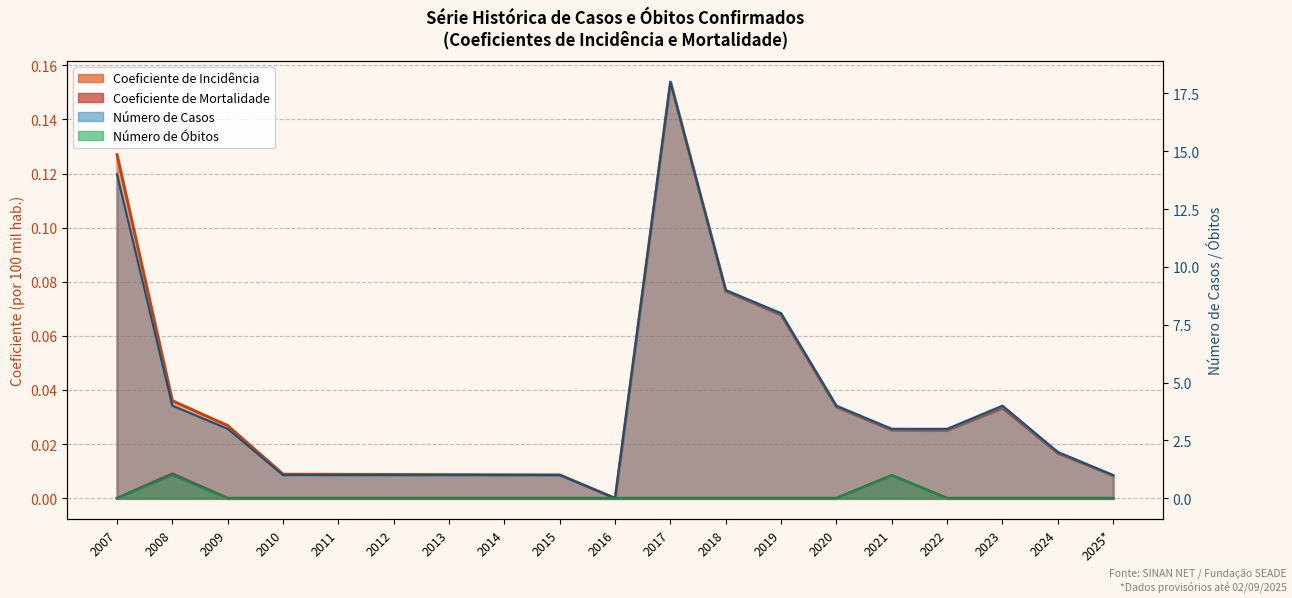

What is the label of the 15th point from the right?

2011